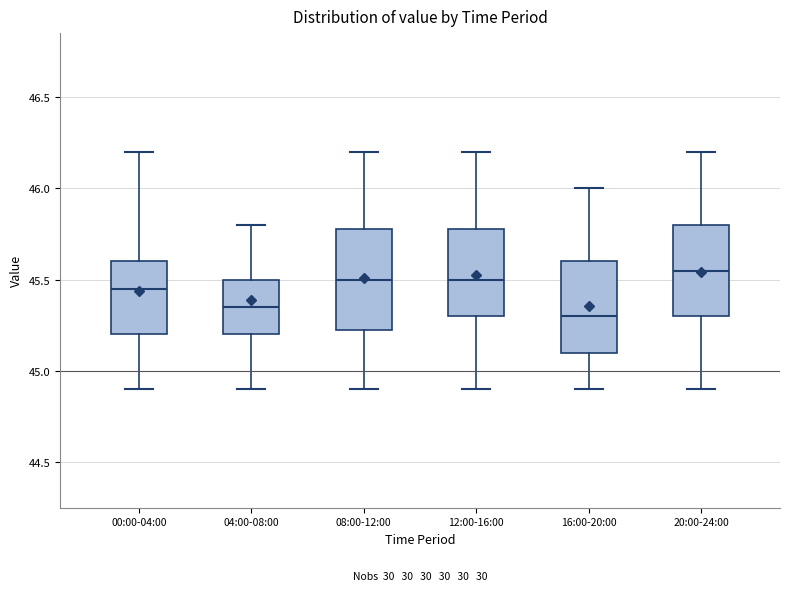

Where is the lower edge of the box for 08:00-12:00 on the y-axis? The values are not printed on the chart, so give them approximately, as read against the axis.

45.25